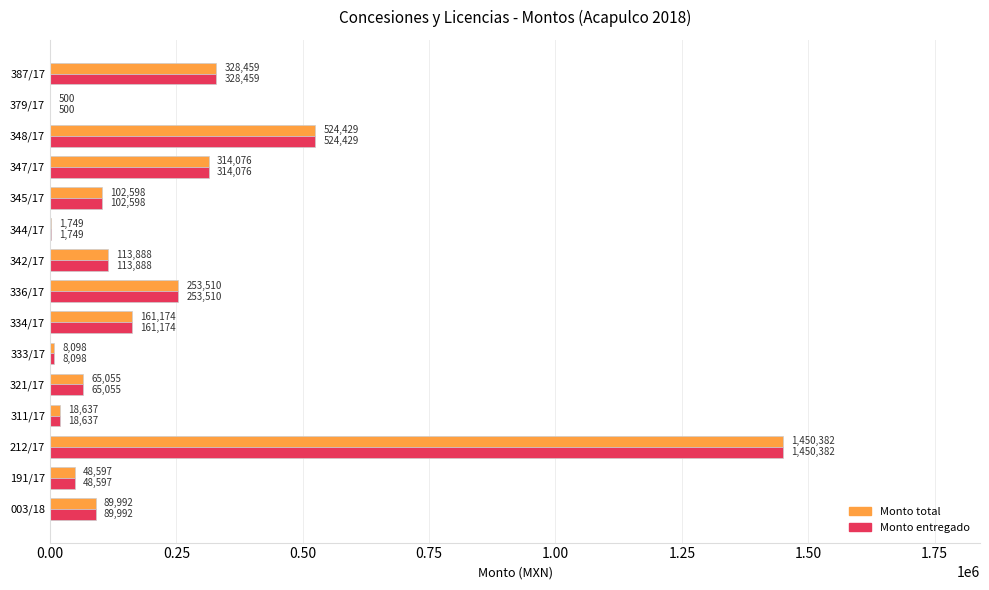

At which label is Monto entregado closest to 725441?

348/17